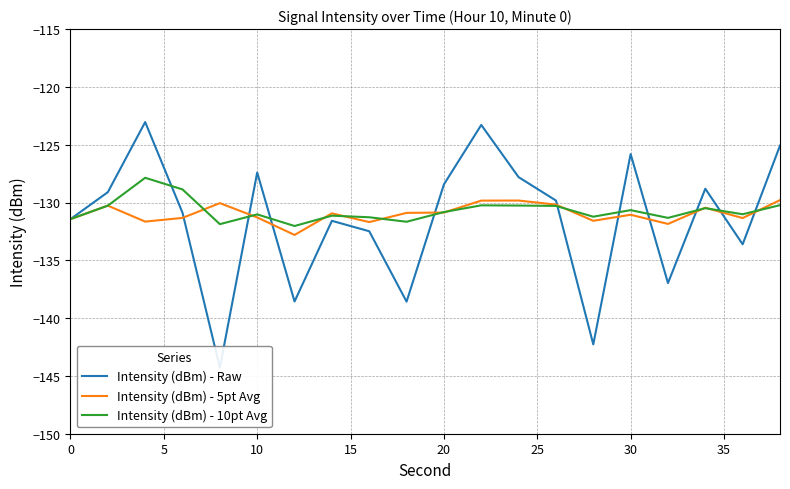

How many times do Intensity (dBm) - 10pt Avg and Intensity (dBm) - Raw cross each other?

10